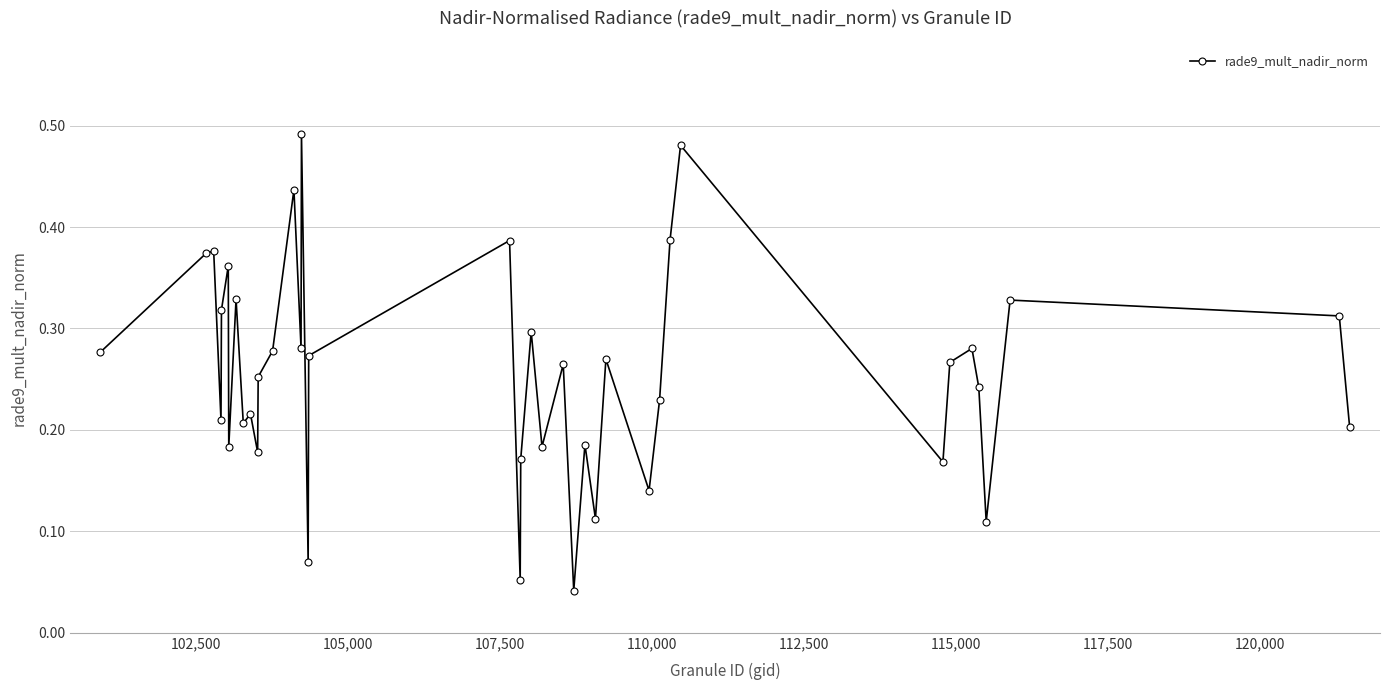

Is this an area chart (filled region under the line)?

No